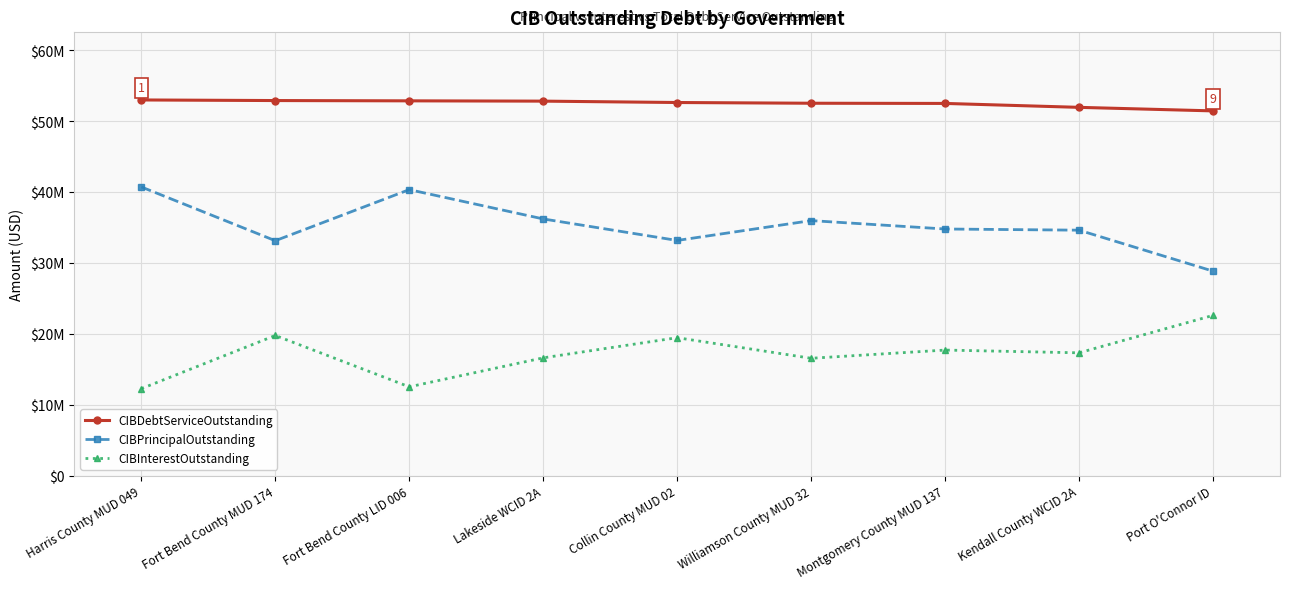

What position from the left is Fort Bend County LID 006?

3